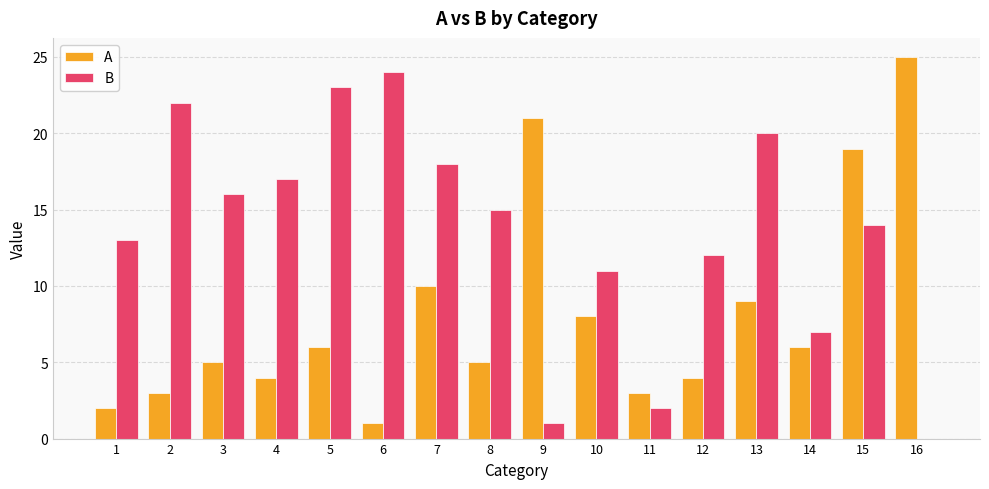

Reading right to left, transcribe all the data shown in this chart.

A: 16=25	15=19	14=6	13=9	12=4	11=3	10=8	9=21	8=5	7=10	6=1	5=6	4=4	3=5	2=3	1=2
B: 16=0	15=14	14=7	13=20	12=12	11=2	10=11	9=1	8=15	7=18	6=24	5=23	4=17	3=16	2=22	1=13